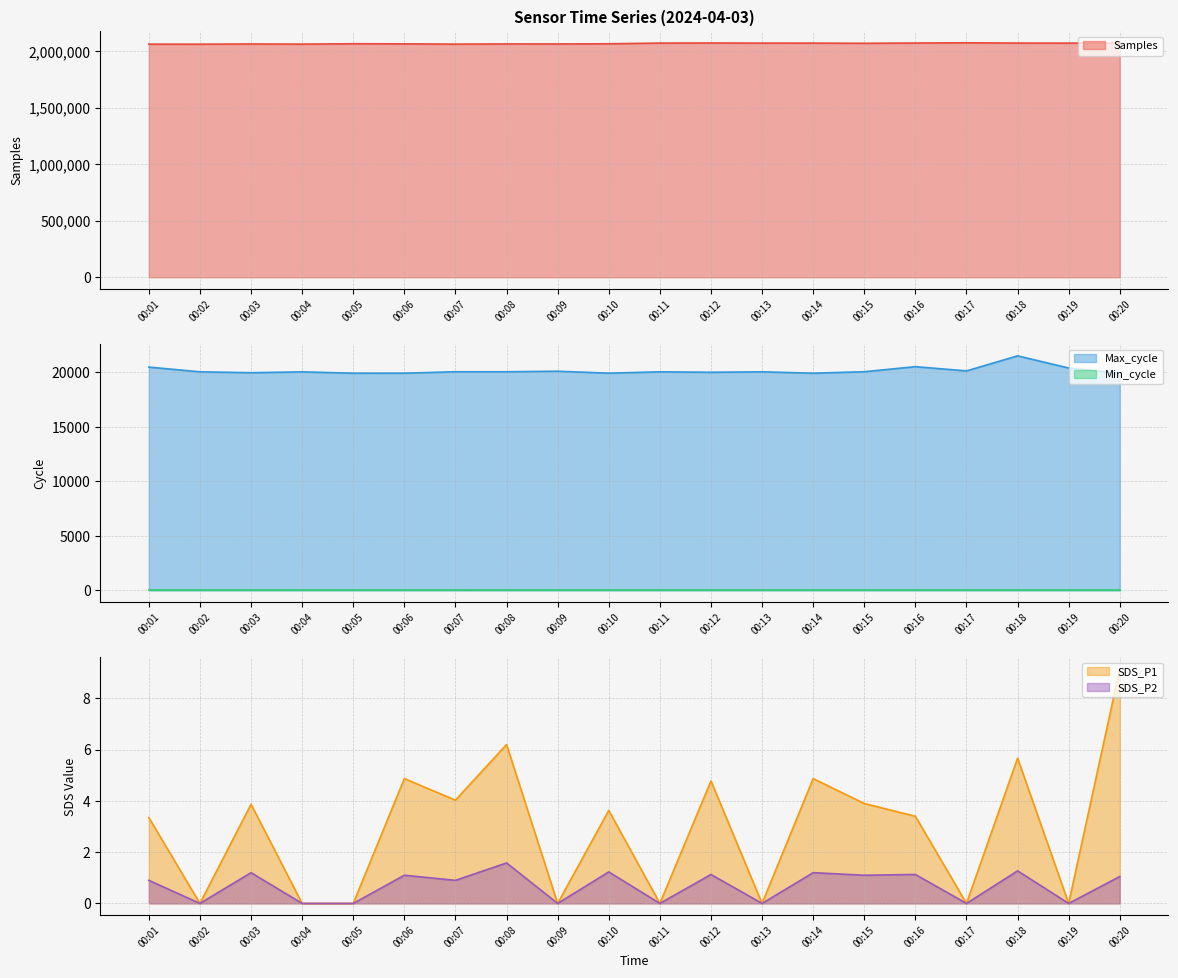

What is the value of the SDS_P2 point at the 8th from the left?

1.6